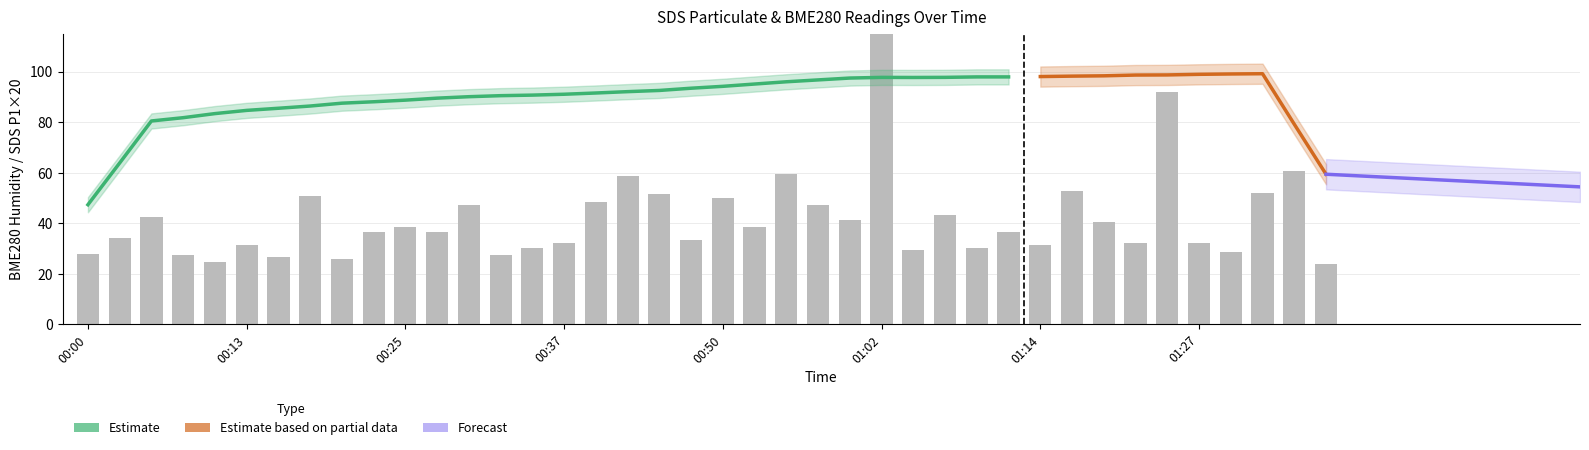

Where is BME280_humidity nearest to the value 88?

00:23